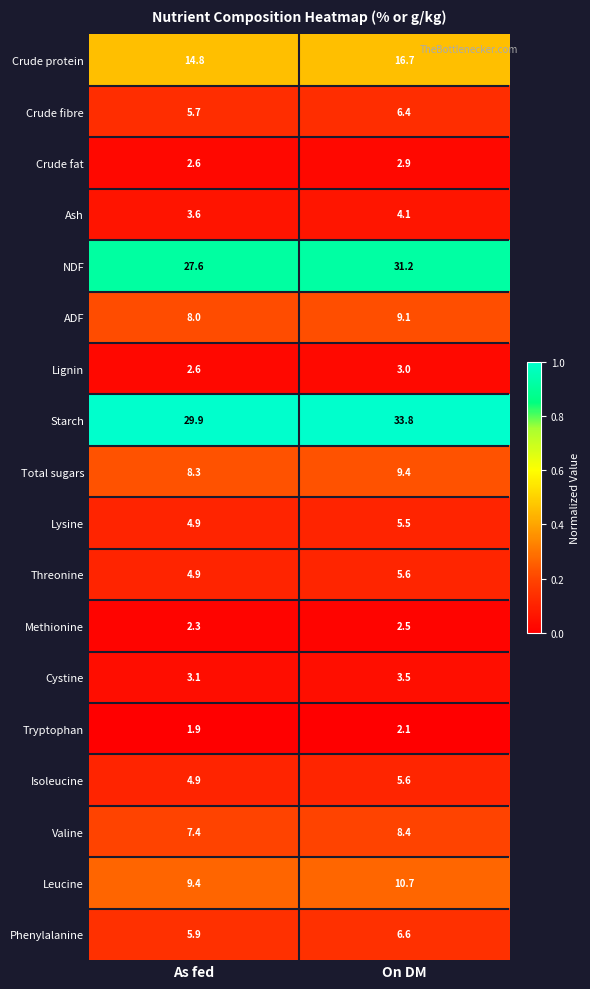

What value does the Valine series have at On DM?

8.4